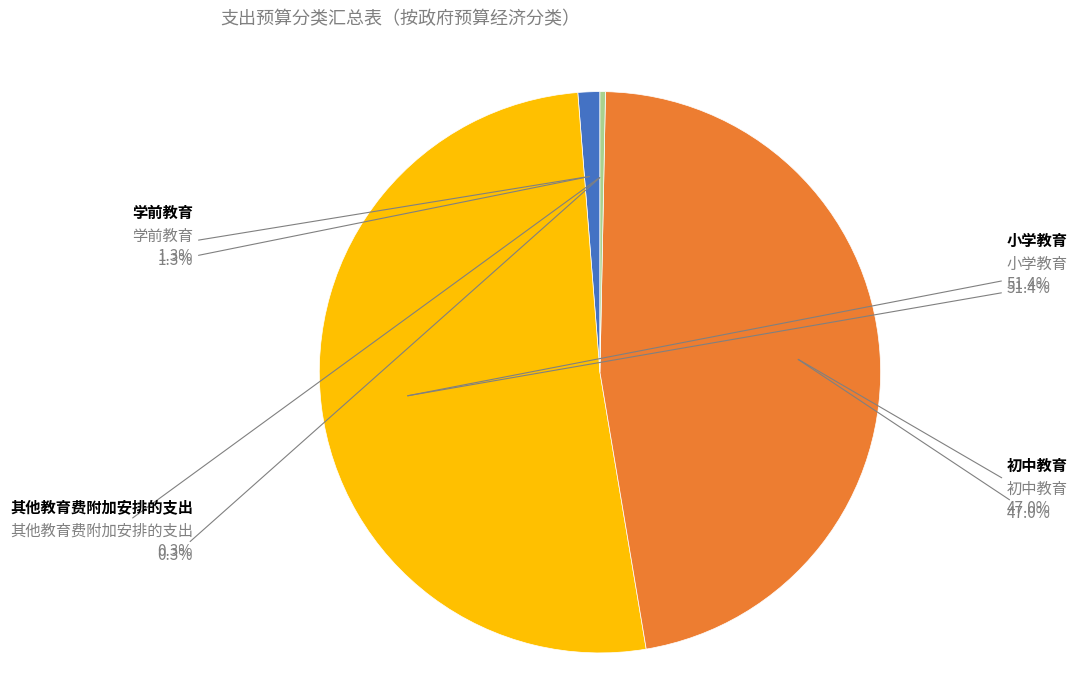

Is there a majority slice in this chart?

Yes